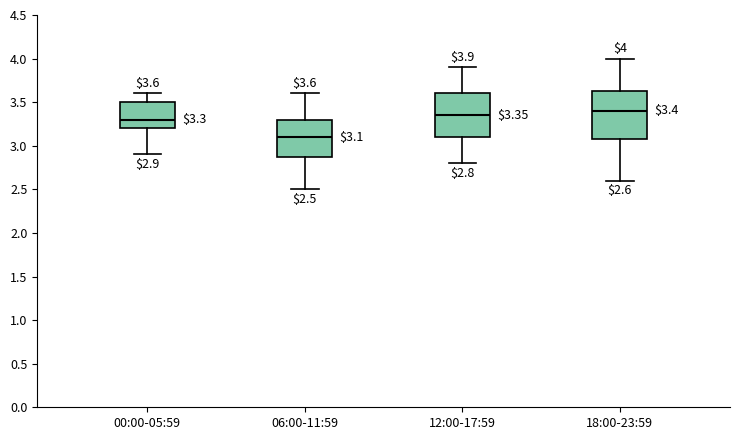

Which box has the highest median line?

18:00-23:59